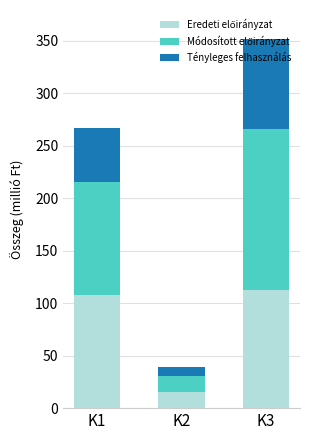

List the labels in order of Eredeti előirányzat value, largest first.

K3, K1, K2